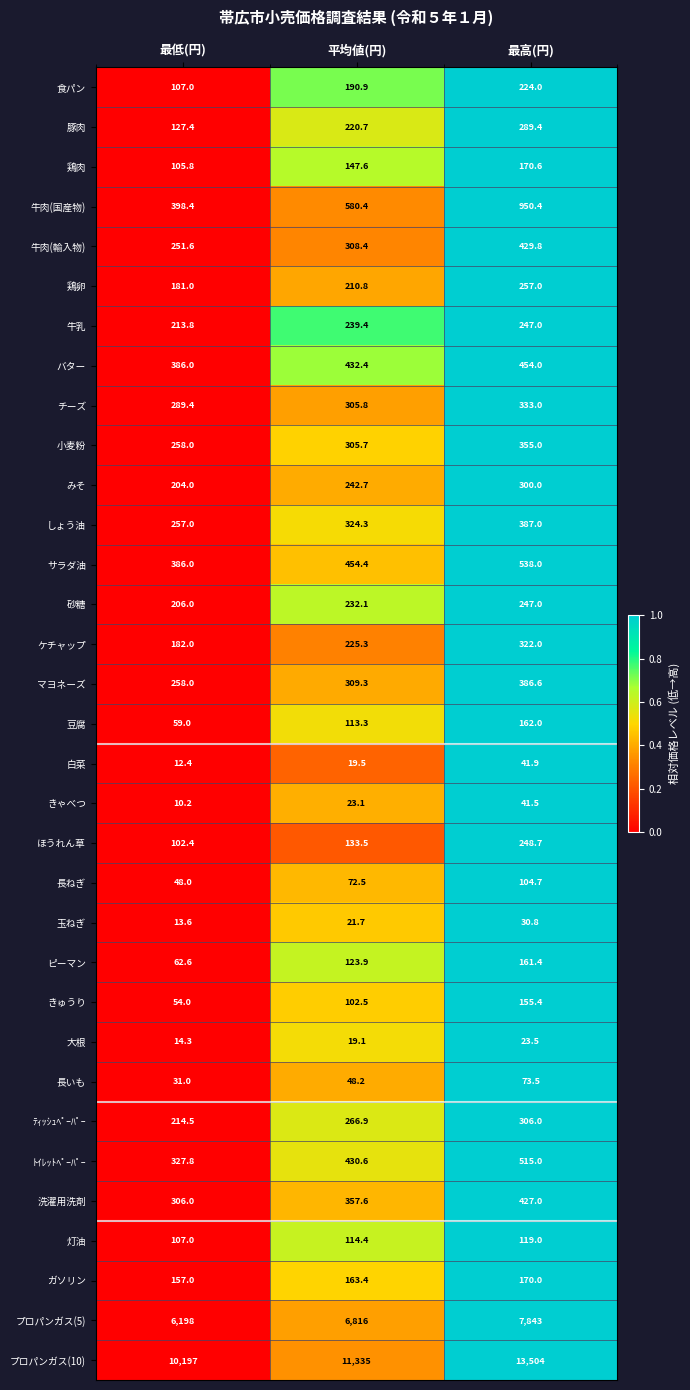

What is the sum of all 小麦粉 values?

918.7